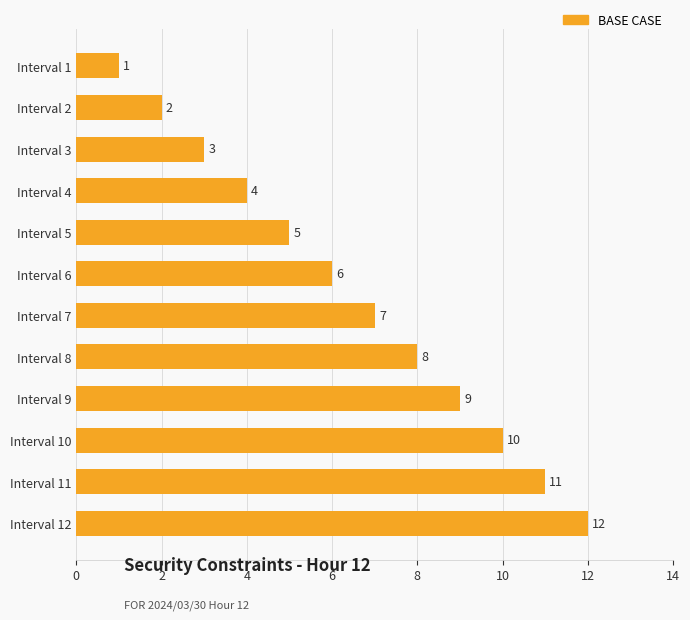

Where is the data nearest to the value 6?

Interval 6